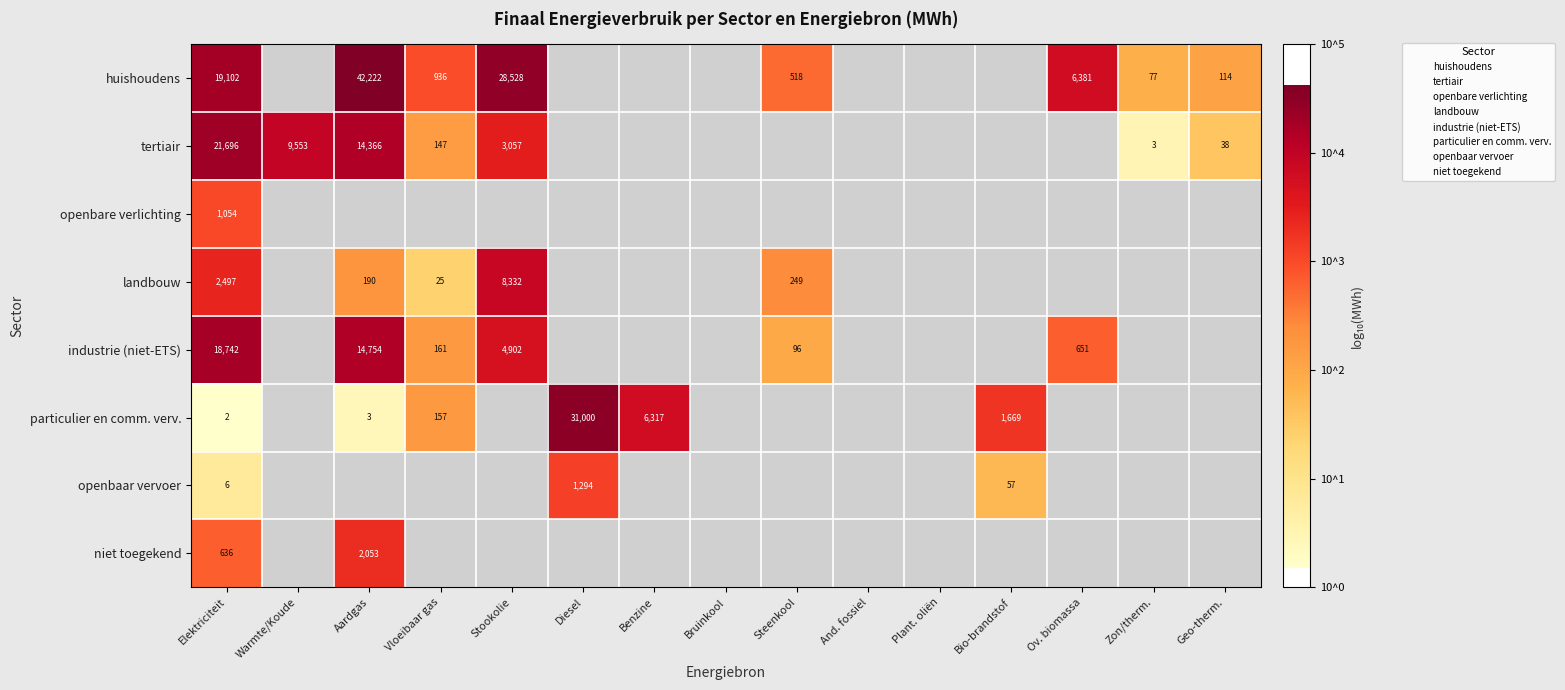

What is the smallest value displayed?

0.2